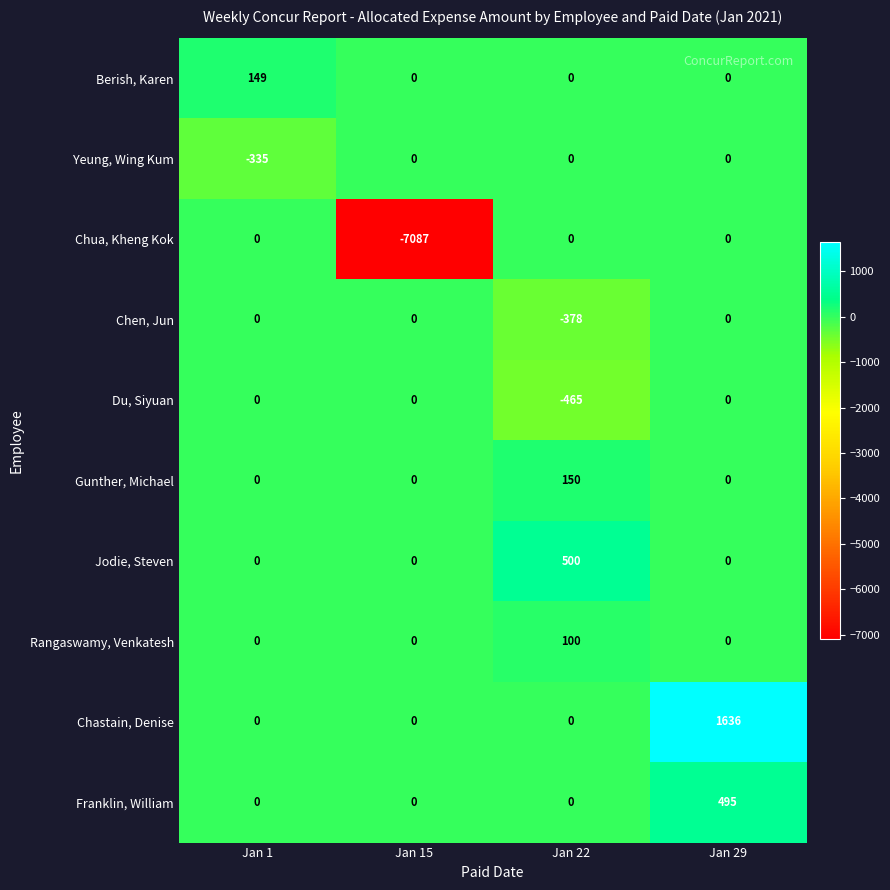

How many distinct data groups are displayed?

10